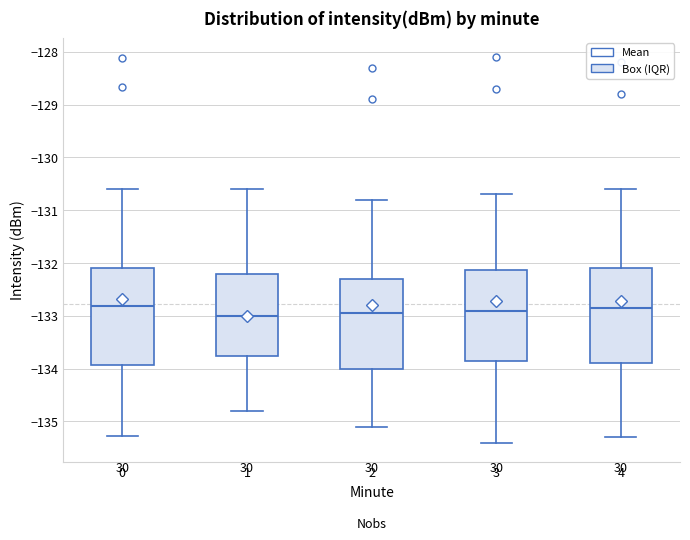

Where is the lower edge of the box at x = 0 on the y-axis? The values are not printed on the chart, so give them approximately, as read against the axis.

-133.9